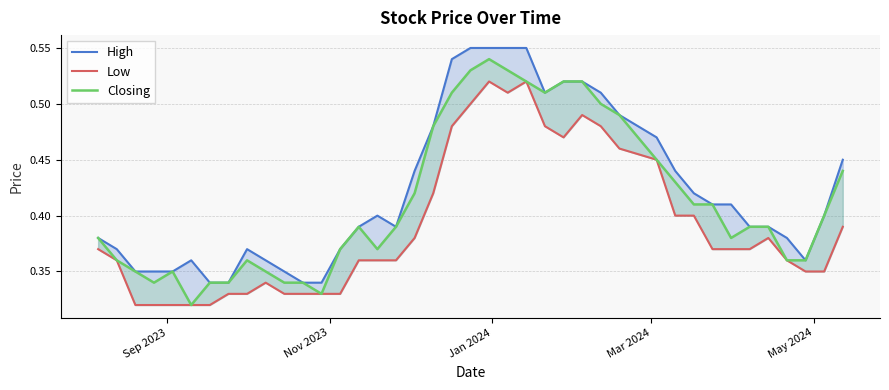

How many interior local valleys does the High series have?

3